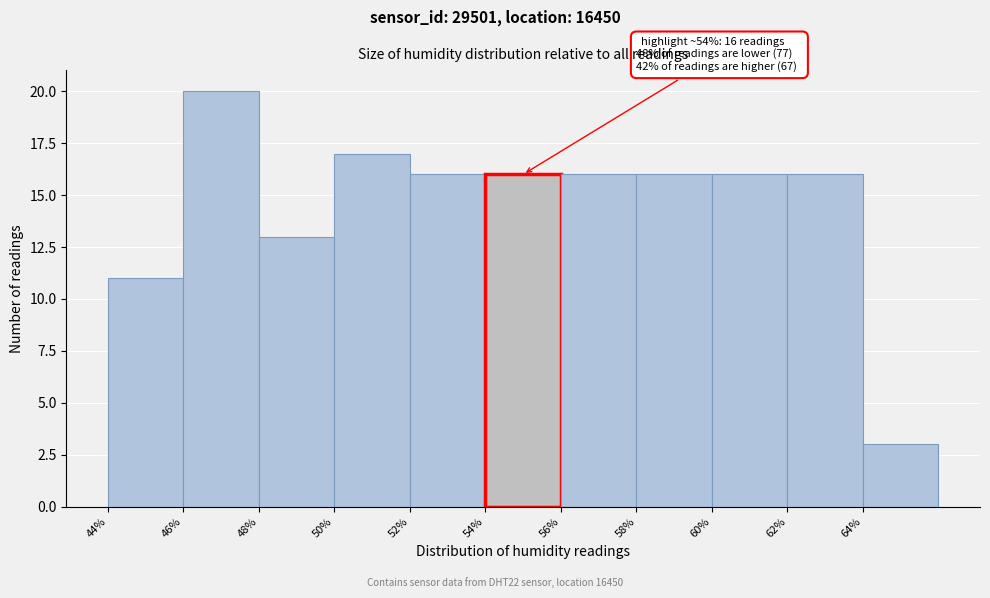

Which range on the x-axis has the tallest bar?

46 to 48